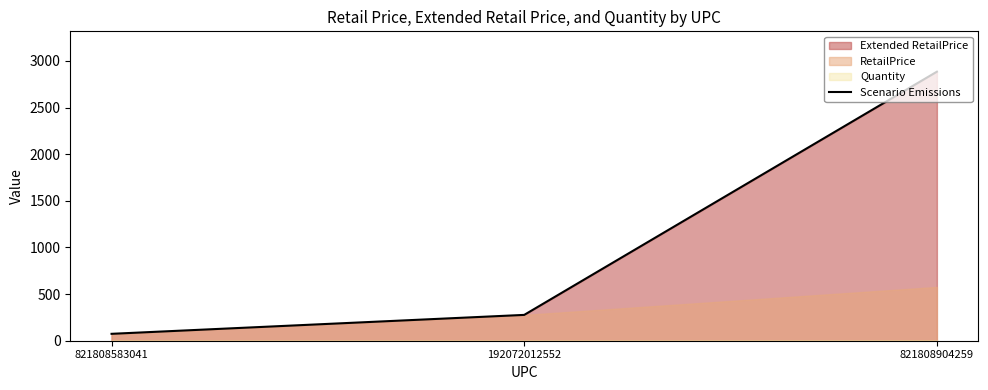

What is the maximum value shown in the chart?

2885